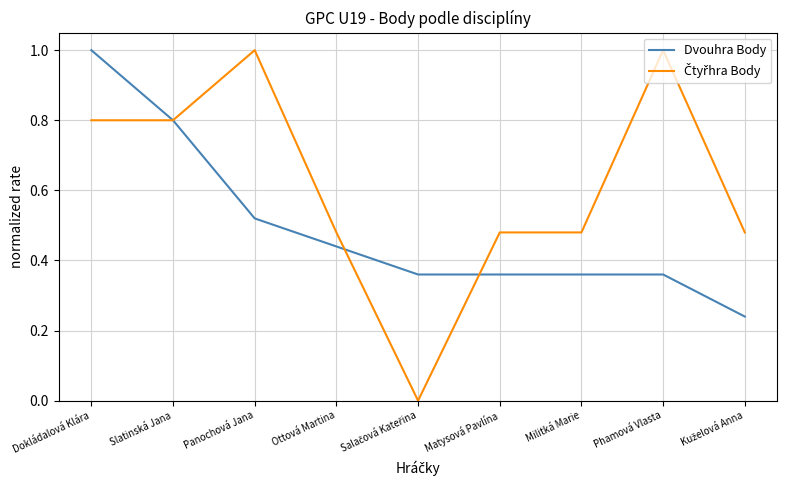

What is the difference between the highest and lowest values at Phamová Vlasta?

0.6